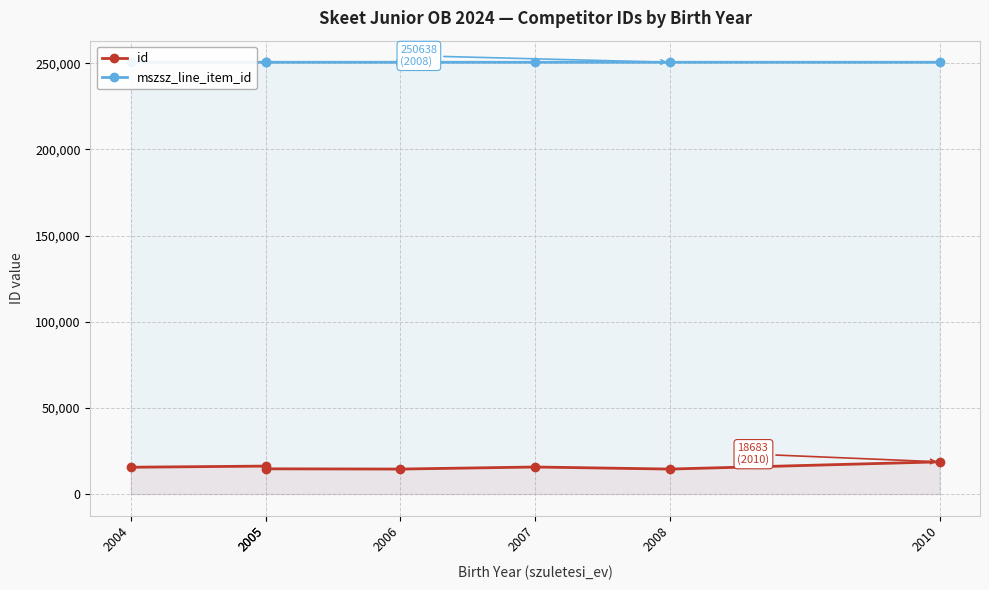

Reading left to right, extract all data points from this chart.

id: 2004=15555	2005=16216	2005=14635	2006=14494	2007=15689	2008=14492	2010=18683
mszsz_line_item_id: 2004=250637	2005=250637	2005=250637	2006=250637	2007=250637	2008=250638	2010=250637